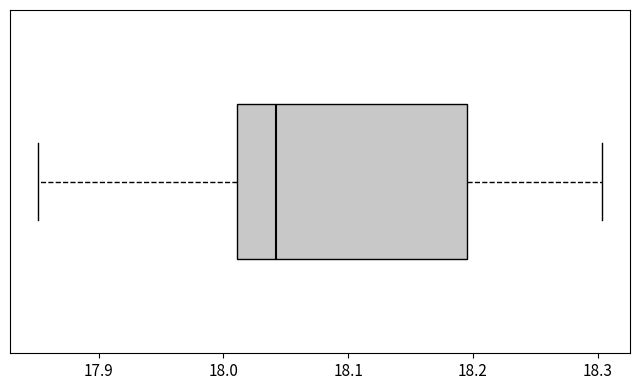

Transcribe this box plot: give where the median line is, the range the box spans, and where the two whiskers end, as read against the x-axis. The values are not printed on the chart, so give them approximately, as read against the axis.

median 18.04, box 18.01 to 18.20, whiskers 17.85 to 18.30